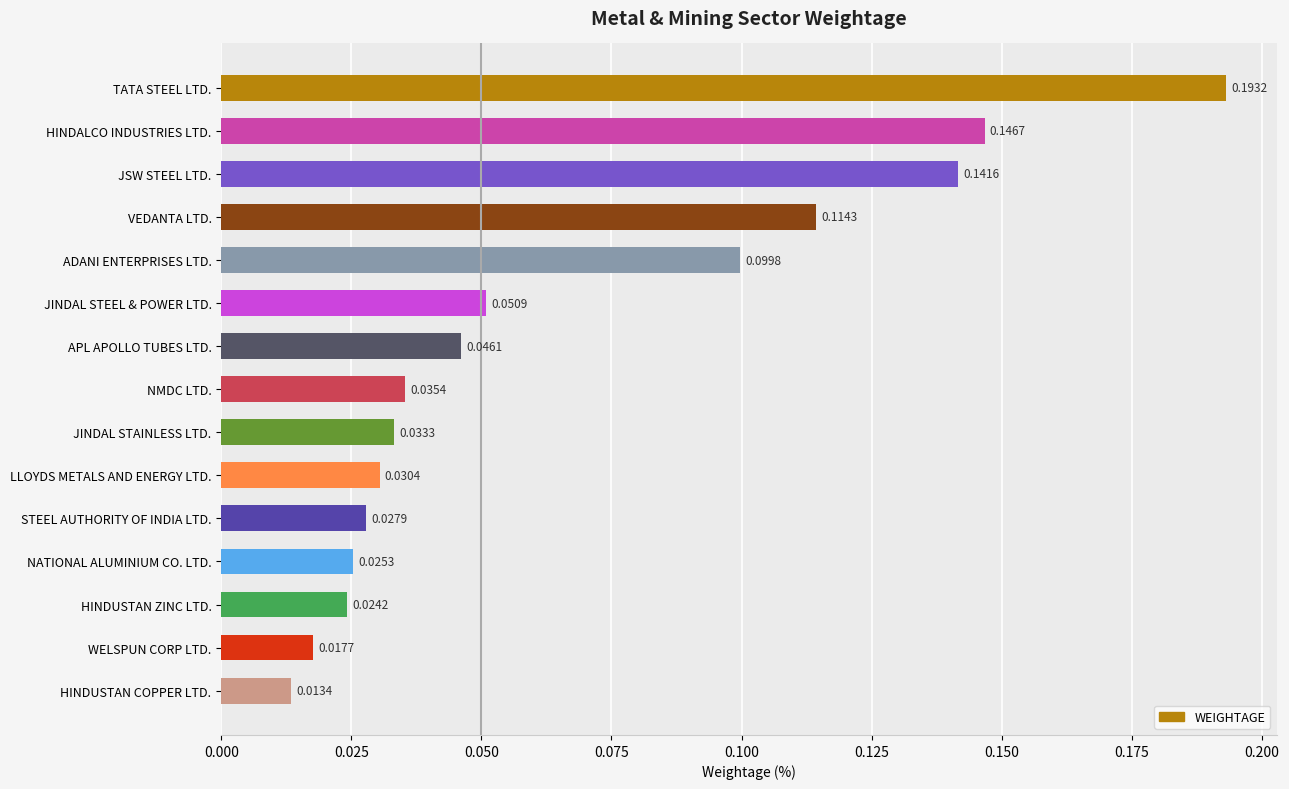

Between HINDUSTAN COPPER LTD. and JINDAL STAINLESS LTD., which is larger?

JINDAL STAINLESS LTD.